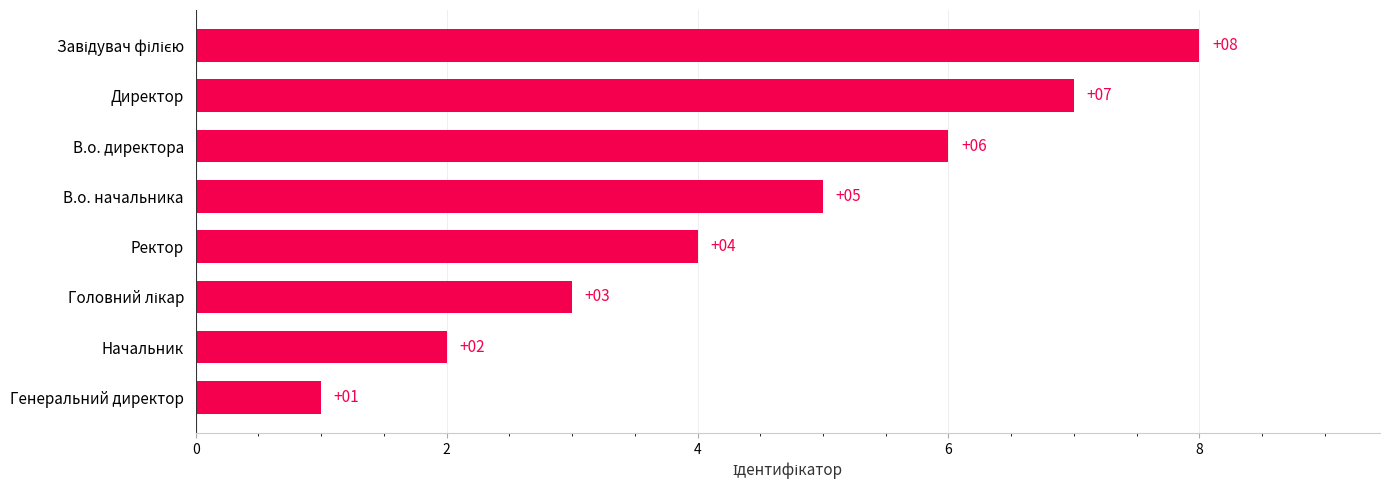

The chart shows a value of 11 at В.о. директора. True or false?

False